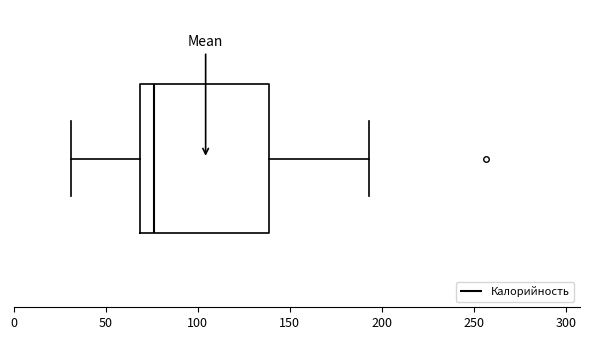

Read this box plot against the x-axis: the position of the median line, the range covered by the box, and the ends of both whiskers. The values are not printed on the chart, so give them approximately, as read against the axis.

median 75, box 70 to 140, whiskers 30 to 195